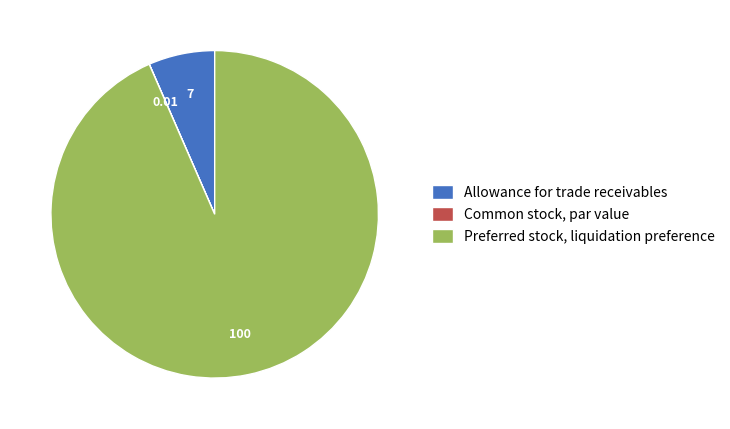

Between Allowance for trade receivables and Preferred stock, liquidation preference, which is larger?

Preferred stock, liquidation preference